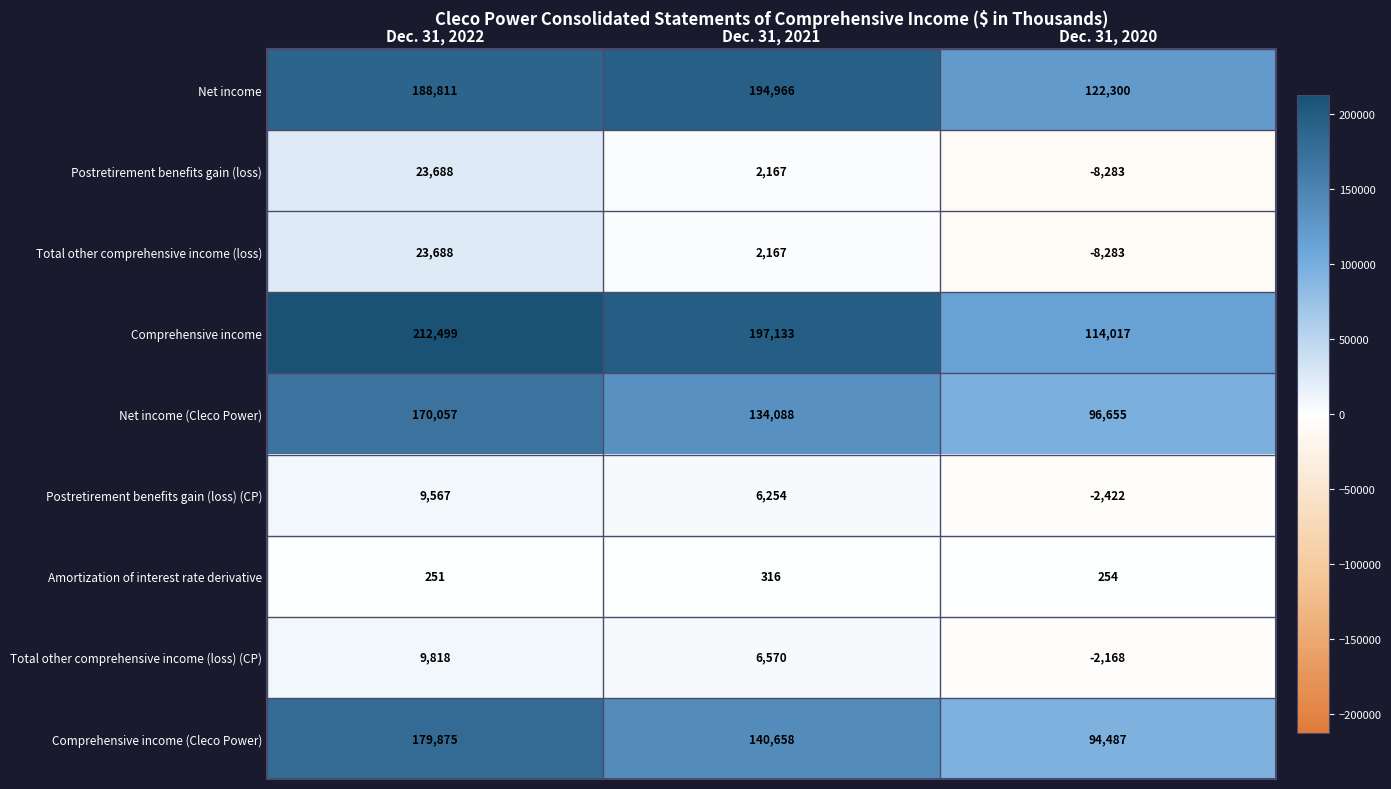

How many data points does each series have?

3